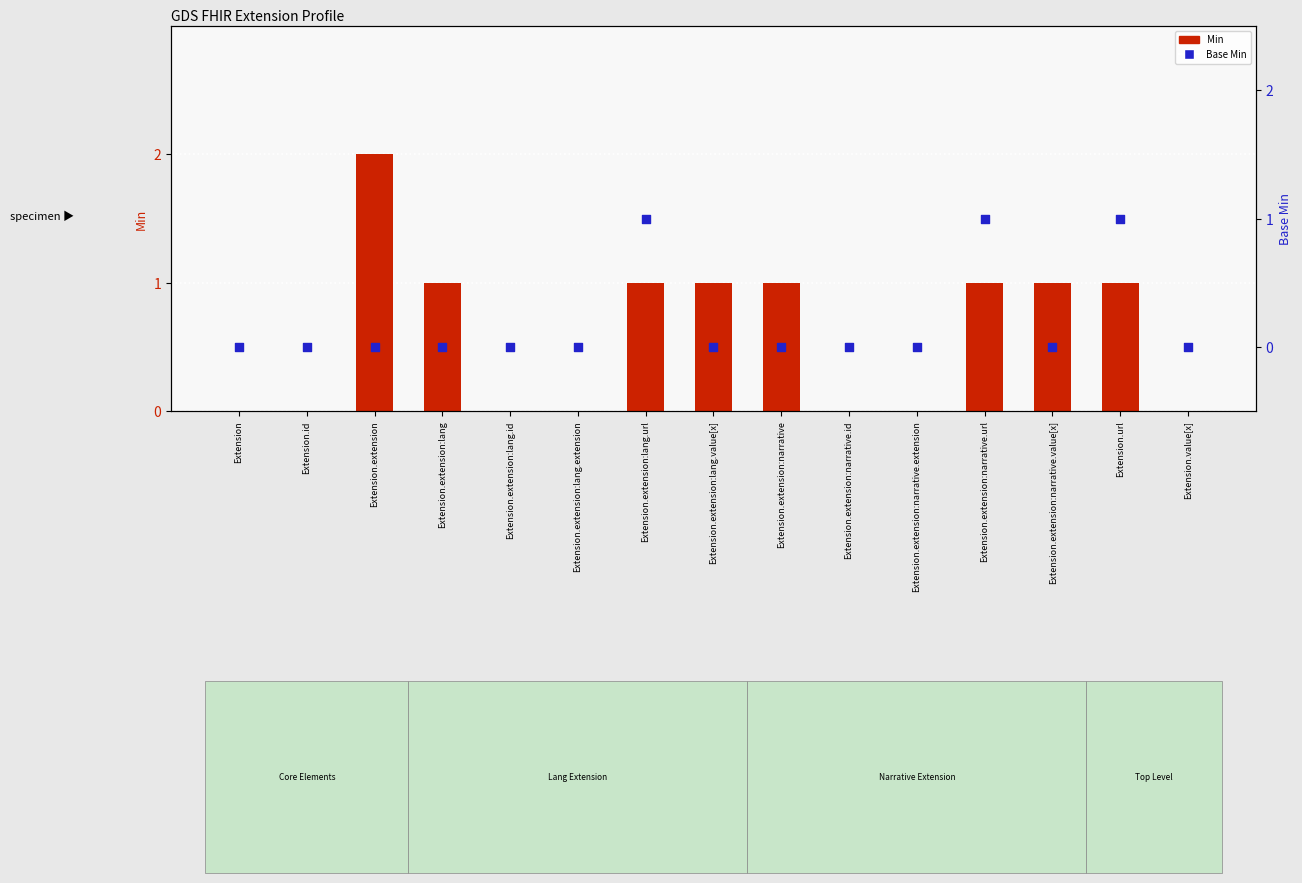

Which series reaches the maximum Y coordinate?

Min